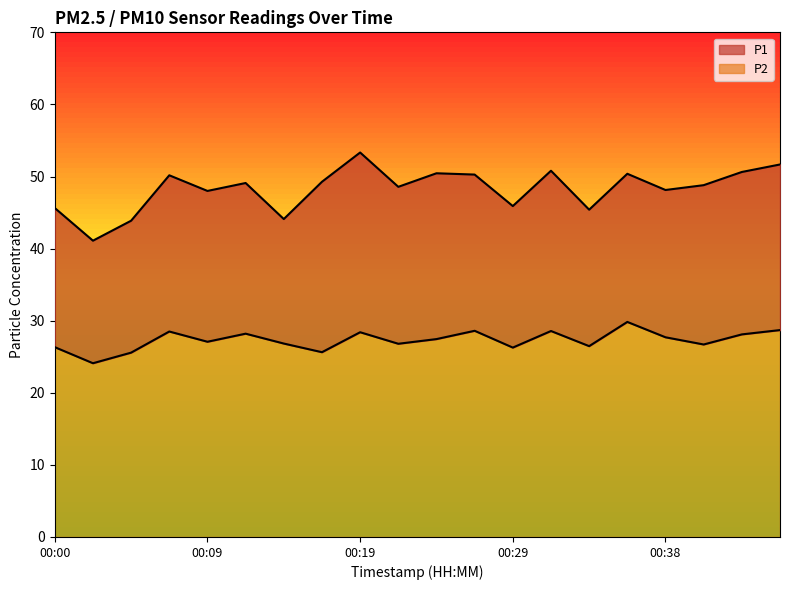

True or false: P1 and P2 intersect in this chart.

False